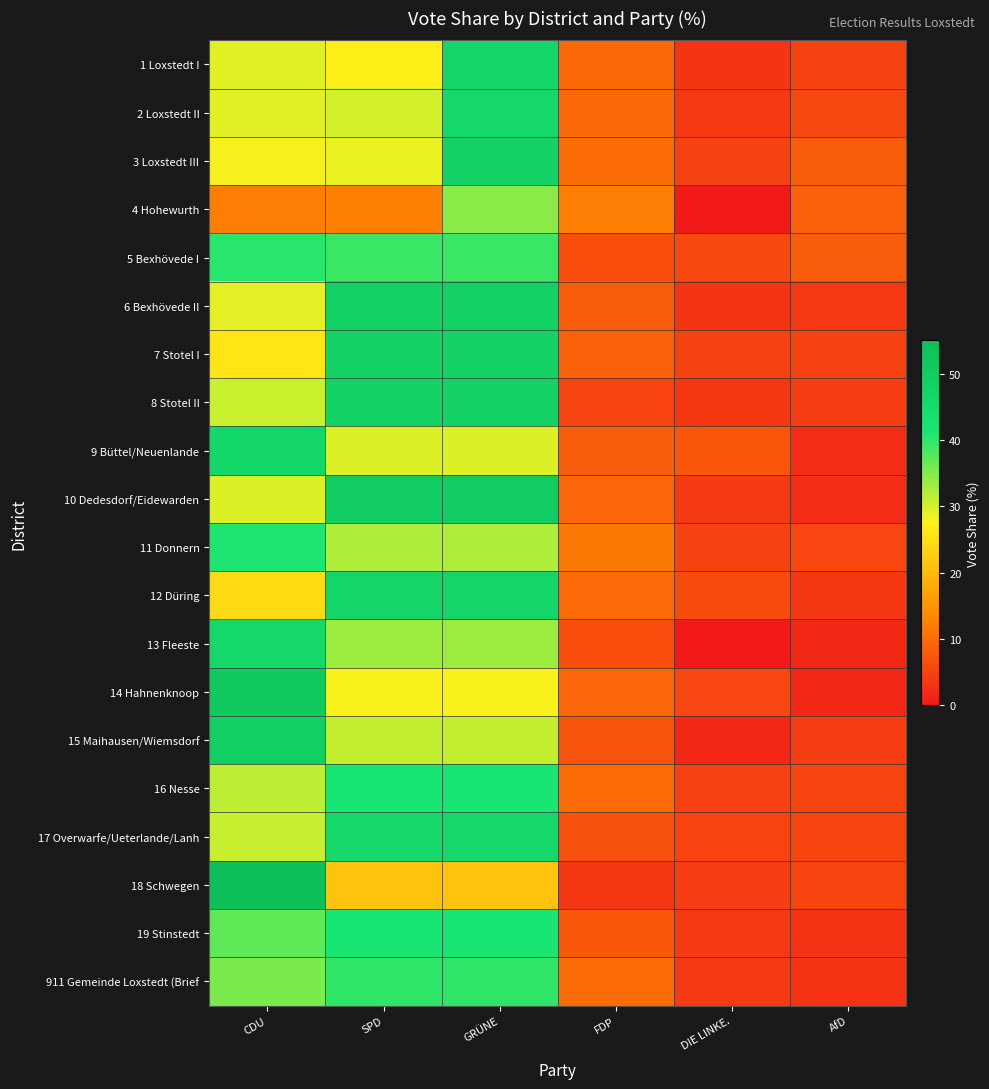

Reading left to right, extract all data points from this chart.

1 Loxstedt I: CDU=29.3	SPD=27.1	GRÜNE=46.7	FDP=9.5	DIE LINKE.=3.4	AfD=5.1
2 Loxstedt II: CDU=29.4	SPD=30.1	GRÜNE=45.8	FDP=9.5	DIE LINKE.=3.8	AfD=5.6
3 Loxstedt III: CDU=28.1	SPD=28.7	GRÜNE=47.9	FDP=9.9	DIE LINKE.=5.0	AfD=8.3
4 Hohewurth: CDU=12.1	SPD=12.3	GRÜNE=34.6	FDP=12.1	DIE LINKE.=0.0	AfD=8.8
5 Bexhövede I: CDU=40.2	SPD=39.2	GRÜNE=39.2	FDP=6.3	DIE LINKE.=5.7	AfD=8.0
6 Bexhövede II: CDU=29.0	SPD=48.1	GRÜNE=48.1	FDP=8.2	DIE LINKE.=3.2	AfD=3.7
7 Stotel I: CDU=25.7	SPD=47.6	GRÜNE=47.6	FDP=8.8	DIE LINKE.=4.8	AfD=5.0
8 Stotel II: CDU=30.6	SPD=47.7	GRÜNE=47.7	FDP=5.3	DIE LINKE.=3.6	AfD=4.3
9 Büttel/Neuenlande: CDU=46.2	SPD=29.5	GRÜNE=29.5	FDP=8.1	DIE LINKE.=7.5	AfD=2.3
10 Dedesdorf/Eidewarden: CDU=29.6	SPD=50.2	GRÜNE=50.2	FDP=9.4	DIE LINKE.=4.0	AfD=2.2
11 Donnern: CDU=40.9	SPD=32.3	GRÜNE=32.3	FDP=11.4	DIE LINKE.=5.1	AfD=5.5
12 Düring: CDU=24.3	SPD=46.9	GRÜNE=46.9	FDP=9.8	DIE LINKE.=6.2	AfD=3.6
13 Fleeste: CDU=45.8	SPD=33.3	GRÜNE=33.3	FDP=6.2	DIE LINKE.=0.0	AfD=2.1
14 Hahnenknoop: CDU=50.9	SPD=27.8	GRÜNE=27.8	FDP=9.3	DIE LINKE.=5.6	AfD=1.9
15 Maihausen/Wiemsdorf: CDU=49.1	SPD=31.0	GRÜNE=31.0	FDP=6.9	DIE LINKE.=1.7	AfD=4.3
16 Nesse: CDU=31.4	SPD=41.4	GRÜNE=41.4	FDP=10.0	DIE LINKE.=4.8	AfD=5.2
17 Overwarfe/Ueterlande/Lanh: CDU=30.9	SPD=45.9	GRÜNE=45.9	FDP=6.7	DIE LINKE.=5.2	AfD=5.2
18 Schwegen: CDU=62.8	SPD=21.2	GRÜNE=21.2	FDP=3.5	DIE LINKE.=4.4	AfD=5.3
19 Stinstedt: CDU=37.0	SPD=41.4	GRÜNE=41.4	FDP=7.6	DIE LINKE.=4.1	AfD=3.2
911 Gemeinde Loxstedt (Brief: CDU=35.3	SPD=39.8	GRÜNE=39.8	FDP=9.9	DIE LINKE.=4.0	AfD=3.1